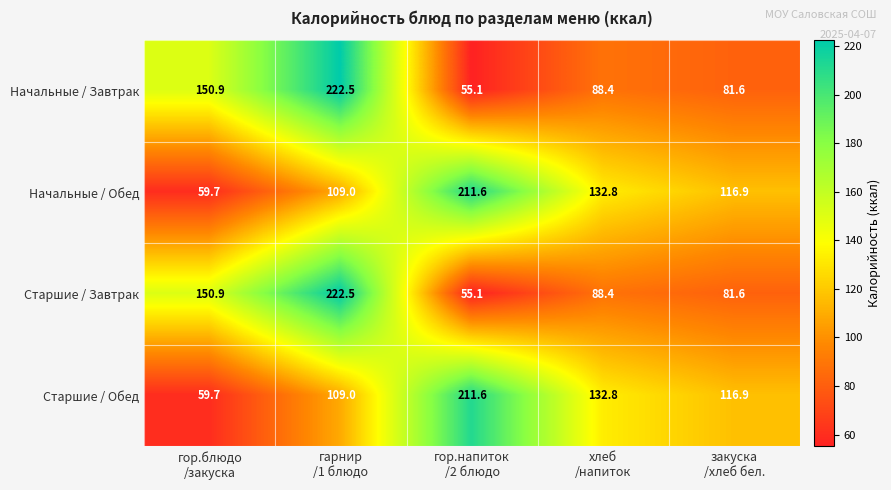

What is the spread (max minus min) of values at хлеб
/напиток?

44.4